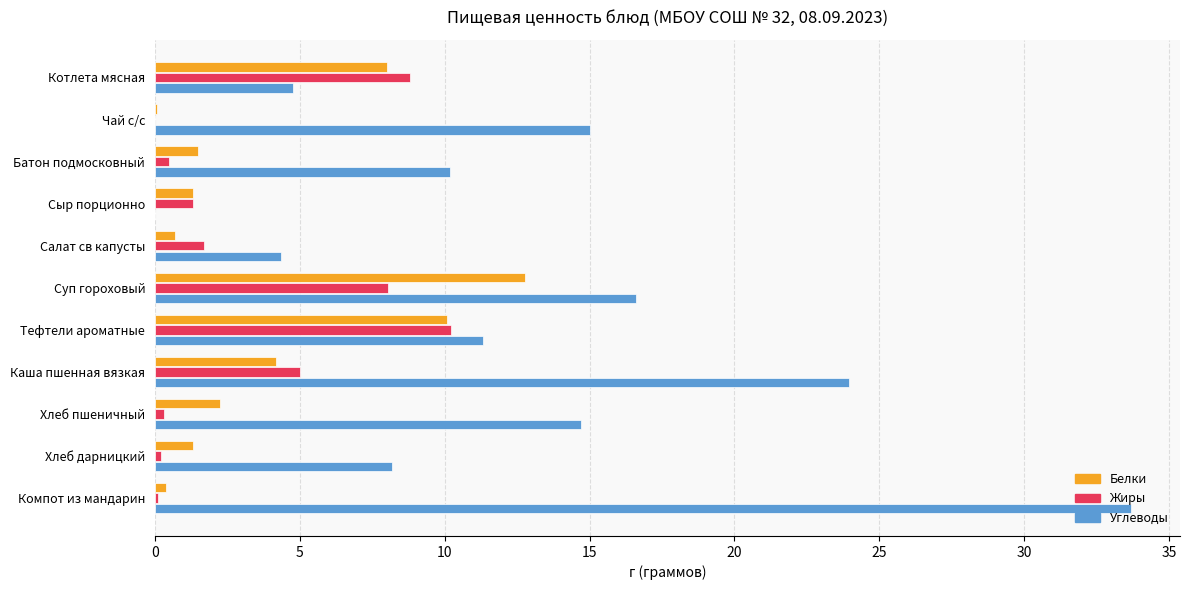

At which label does Углеводы reach its peak?

Компот из мандарин